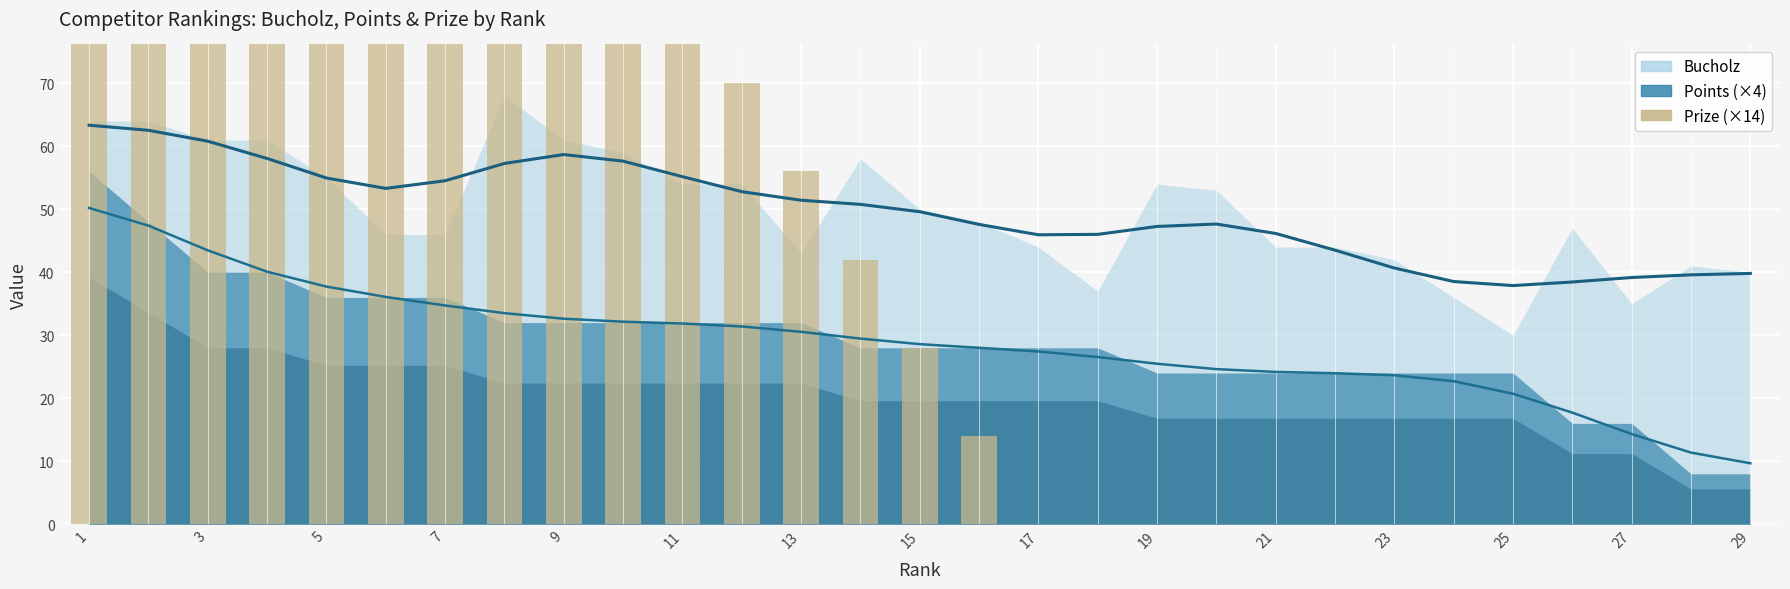

The chart shows a value of 95 at 1. True or false?

False